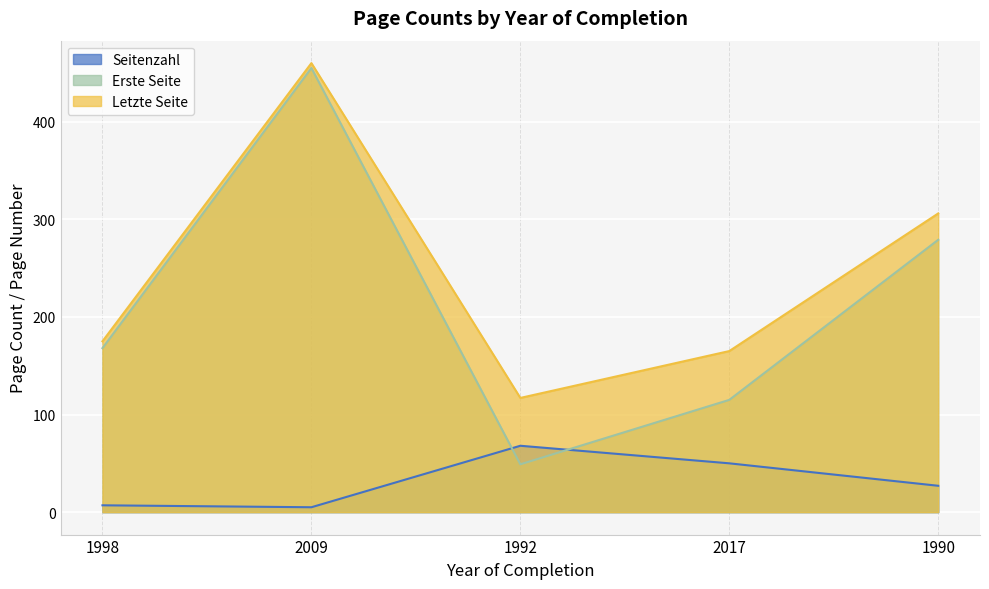

Which series changed the most between 1998 and 1992?

Erste Seite